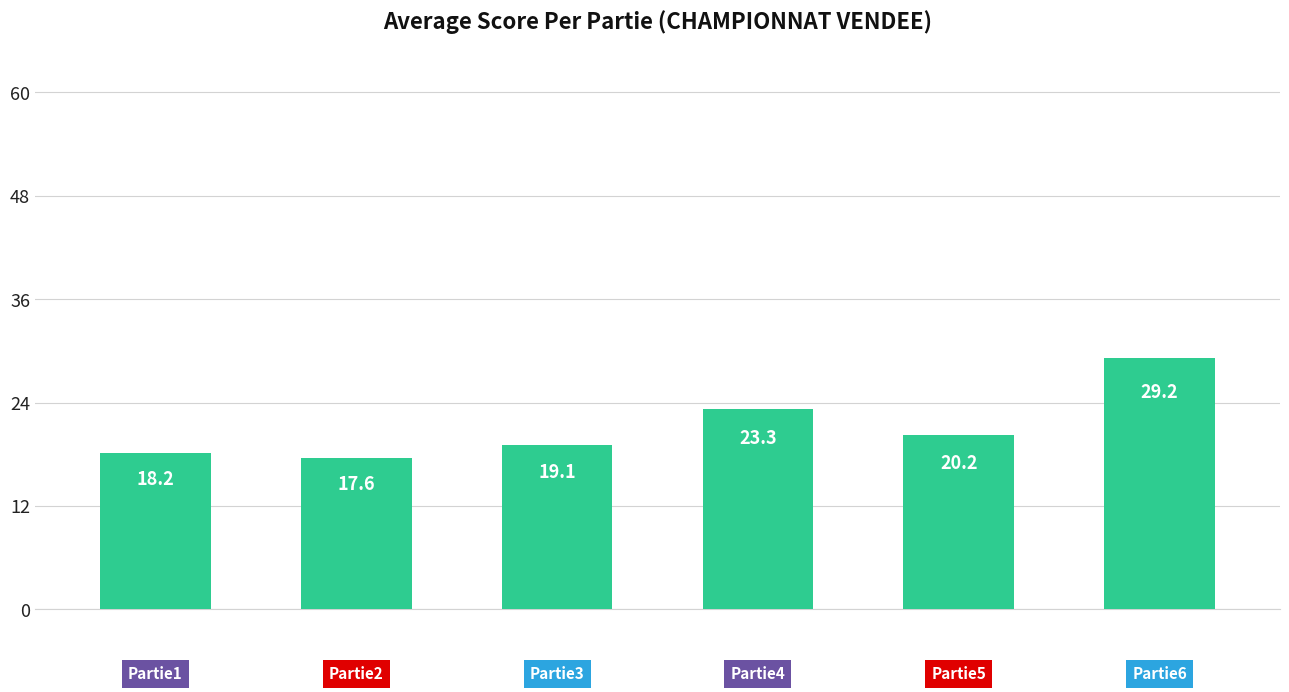

What is the difference between the maximum and minimum values?

11.6